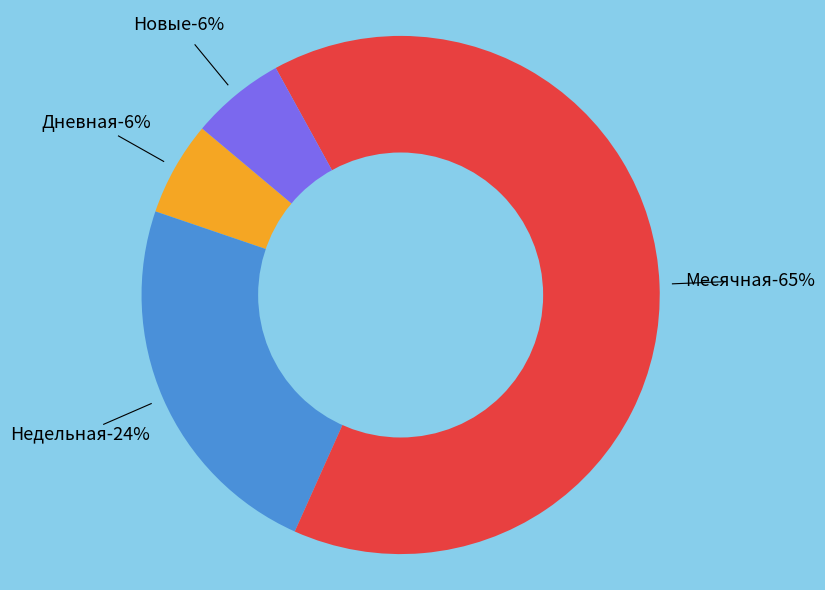

How many segments does this pie chart have?

4